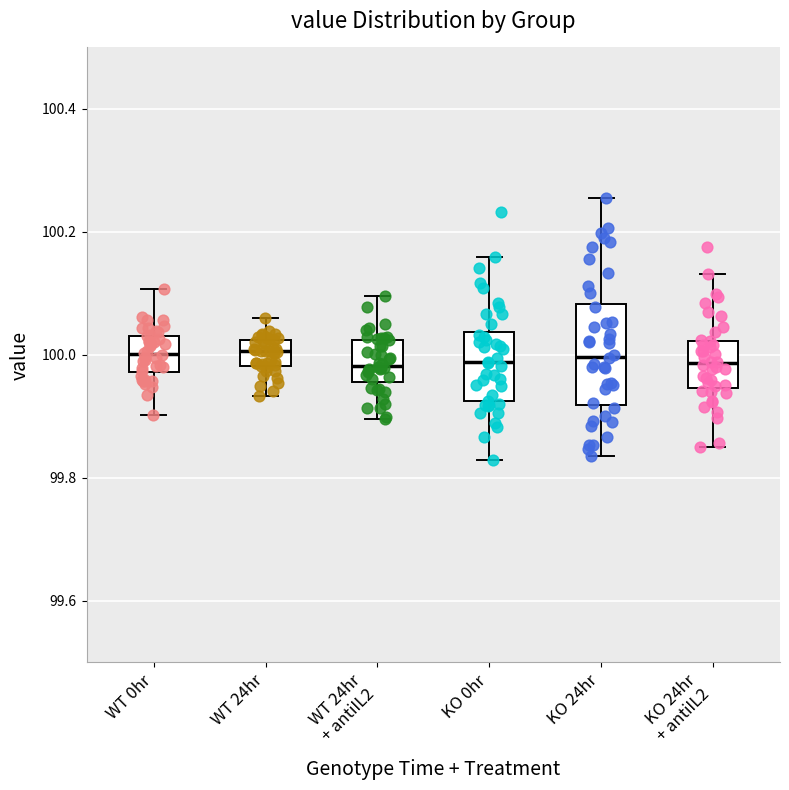

Comparing the boxes themselves (not the whiskers), which one is the tallest?

KO 24hr